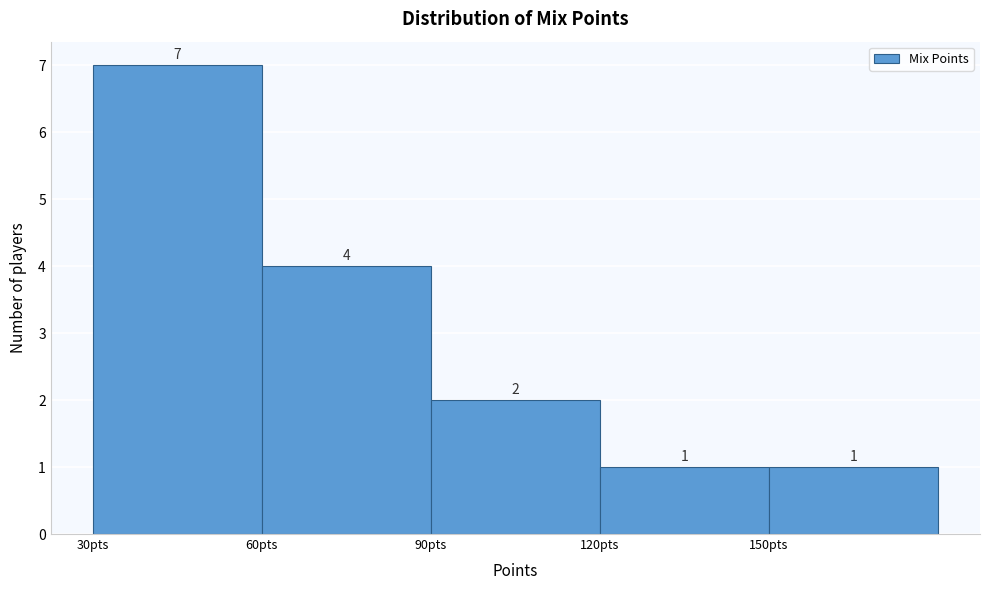

Reading left to right, list every bar in this chart as the range it spans on the x-axis followed by its height.

30 to 60: 7
60 to 90: 4
90 to 120: 2
120 to 150: 1
150 to 180: 1